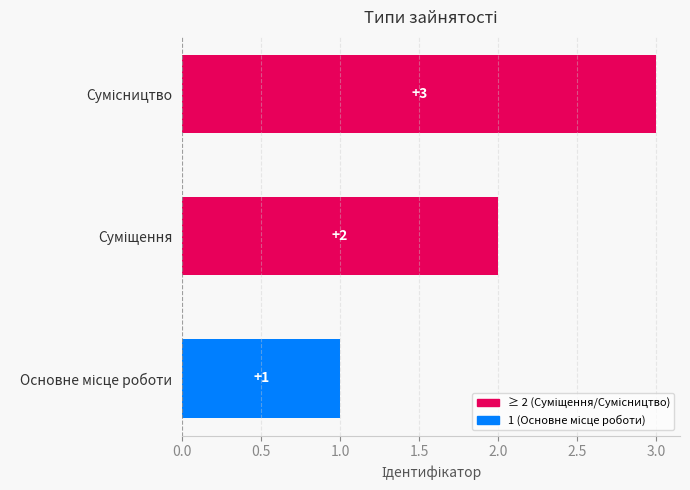

What is the maximum value shown in the chart?

3